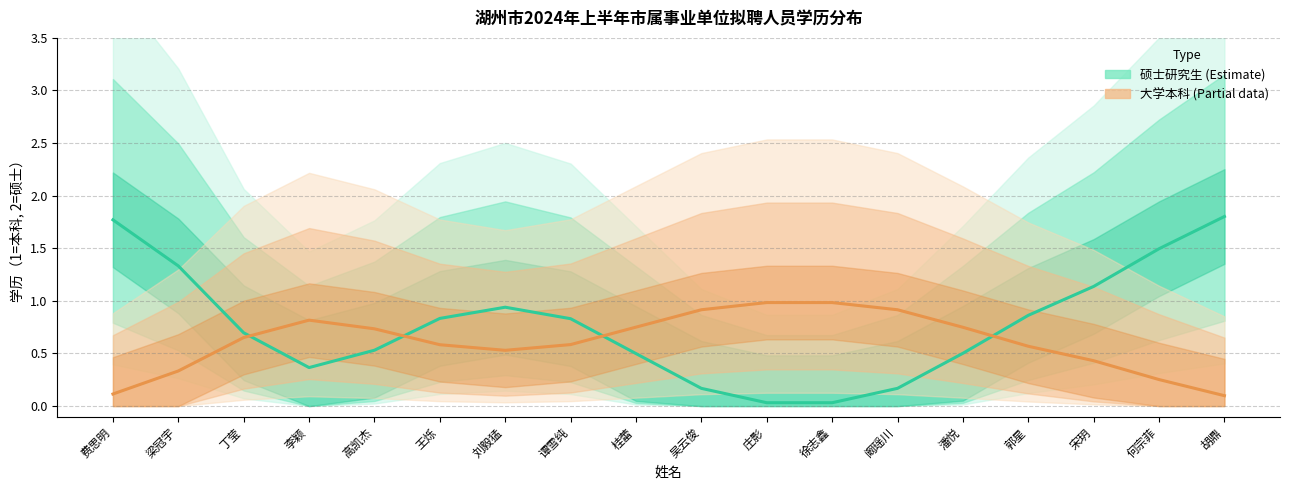

True or false: 大学本科 and 硕士研究生 intersect in this chart.

True